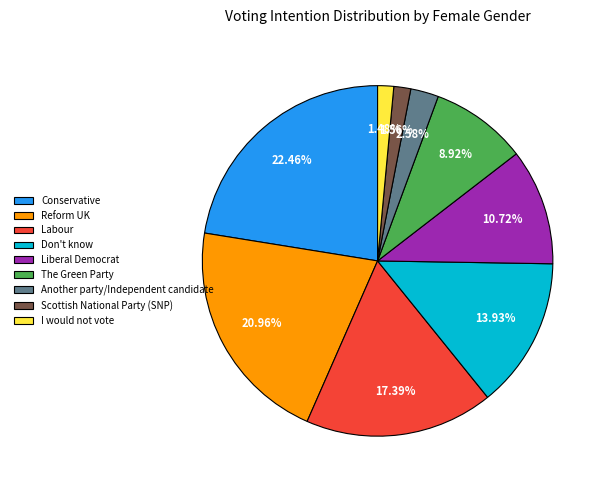

Combined, do Liberal Democrat and The Green Party account for over 50%?

No